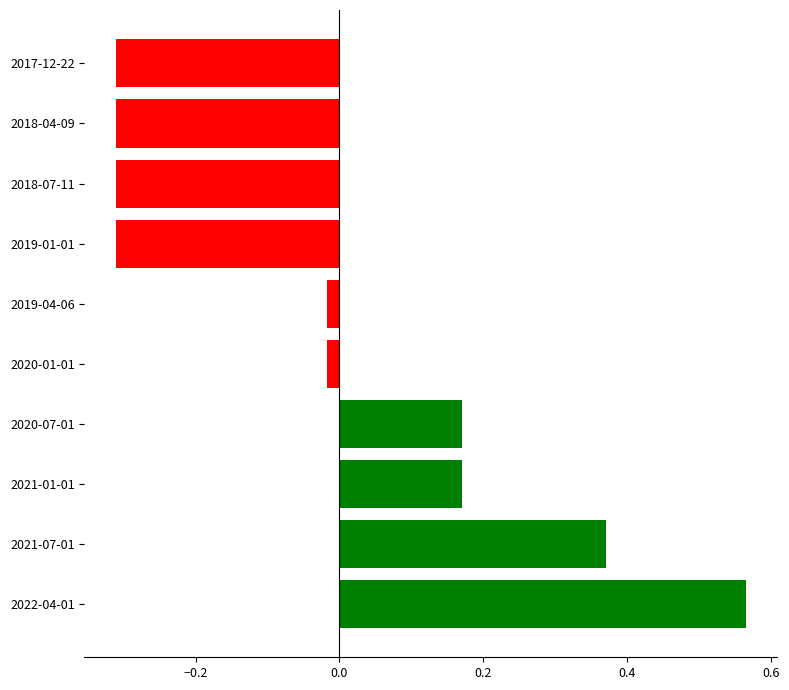

What position from the top is 2019-01-01?

4